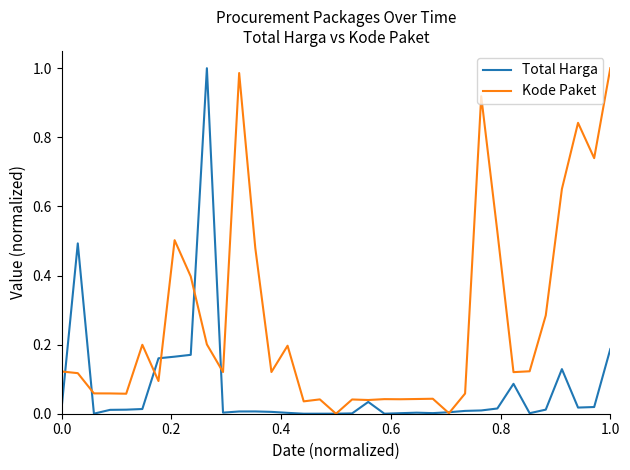

Rank the series by their average value, from lowest to highest.

Total Harga, Kode Paket